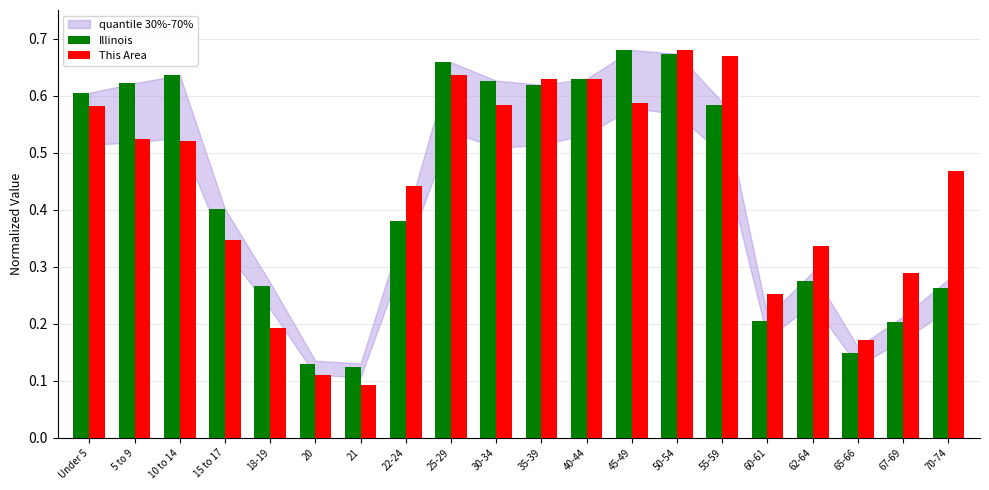

Is it true that This Area equals 1.0 at 40-44?

False